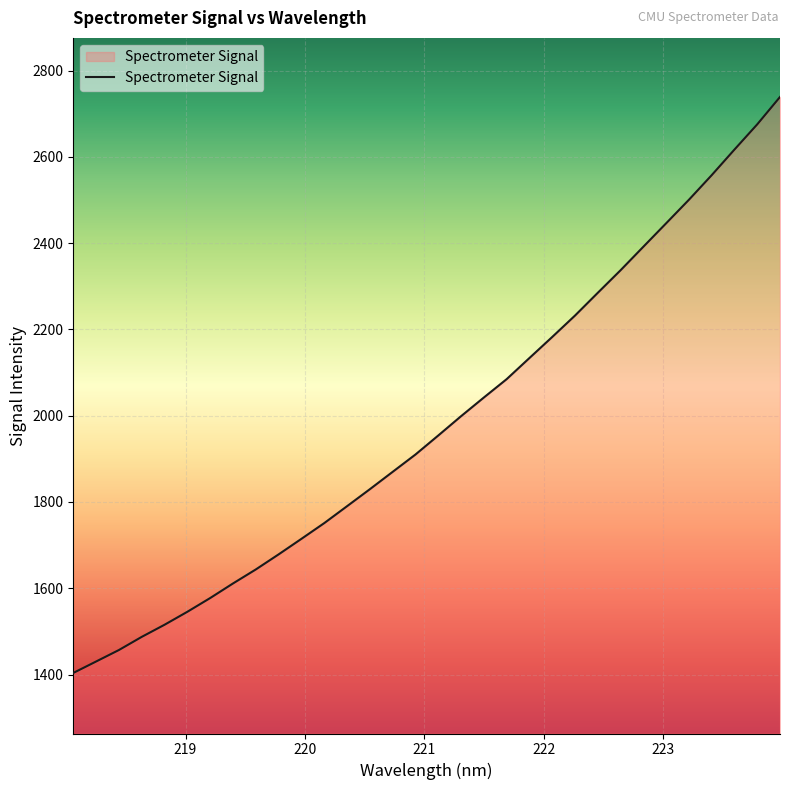

What is the difference between the maximum and minimum values?

1335.3